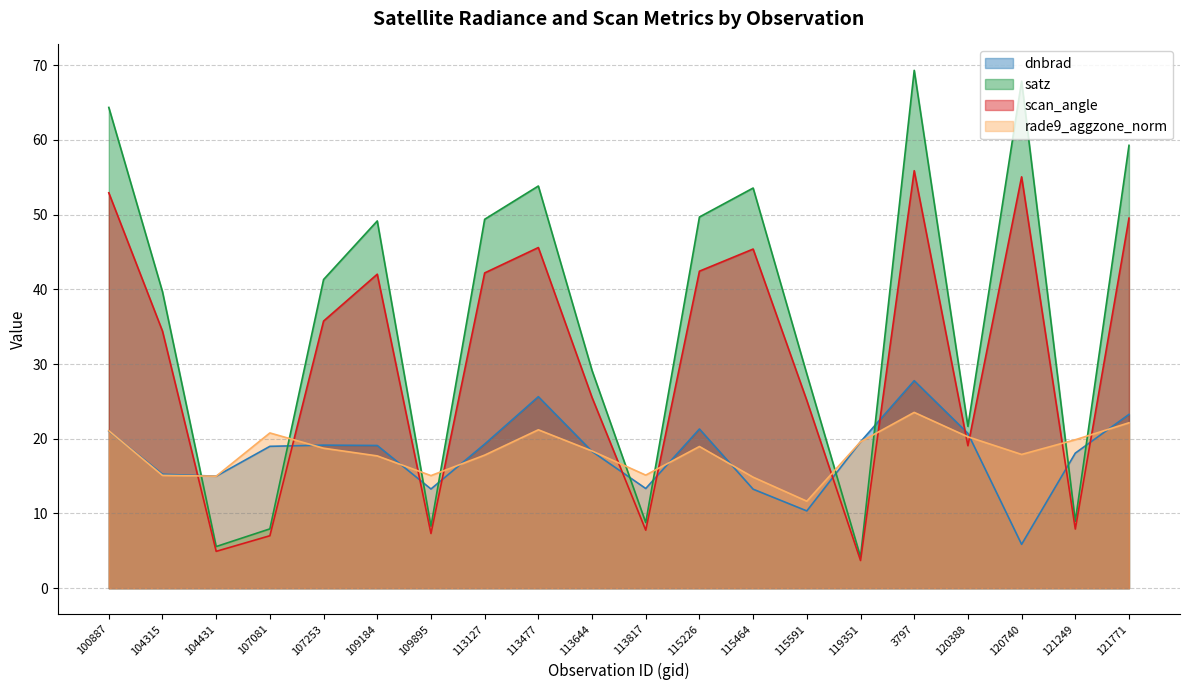

True or false: scan_angle has a value of 7.9 at 121249.

True